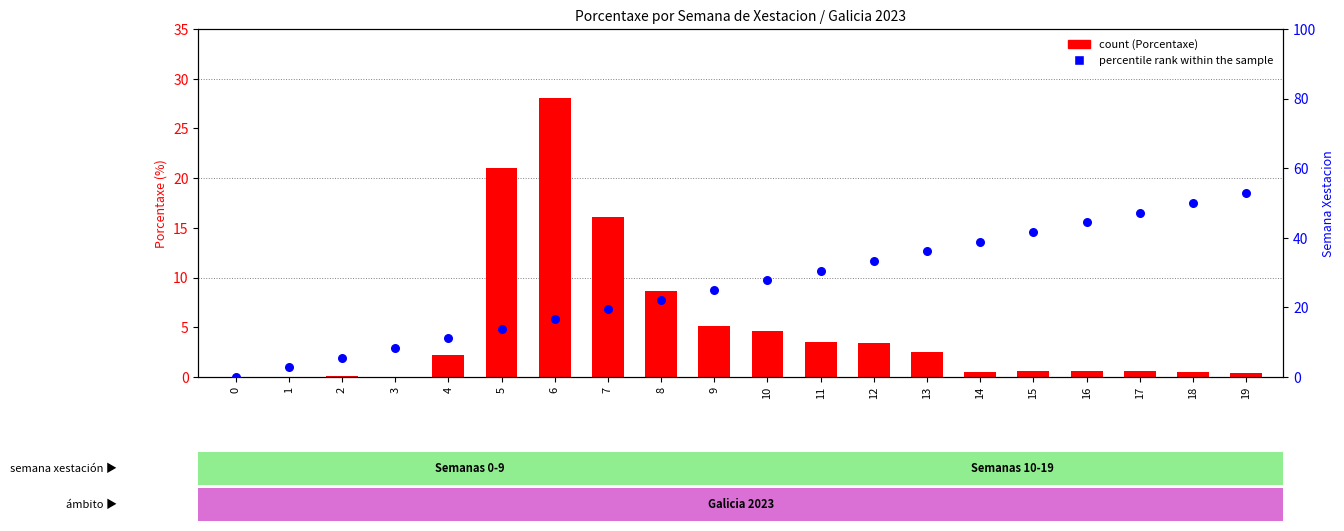

Which series has the widest spread of Y values?

percentile rank within the sample